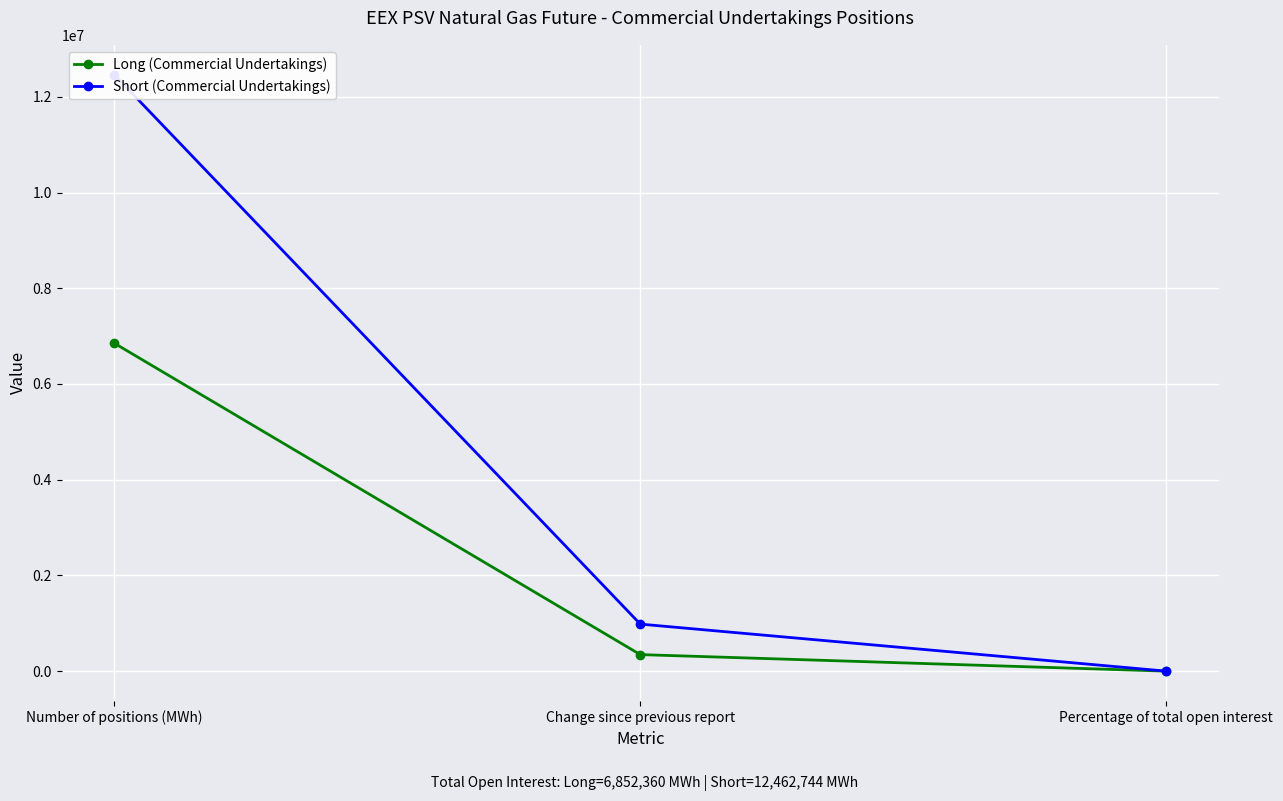

List the series in order of their peak value, lowest first.

Long (Commercial Undertakings), Short (Commercial Undertakings)